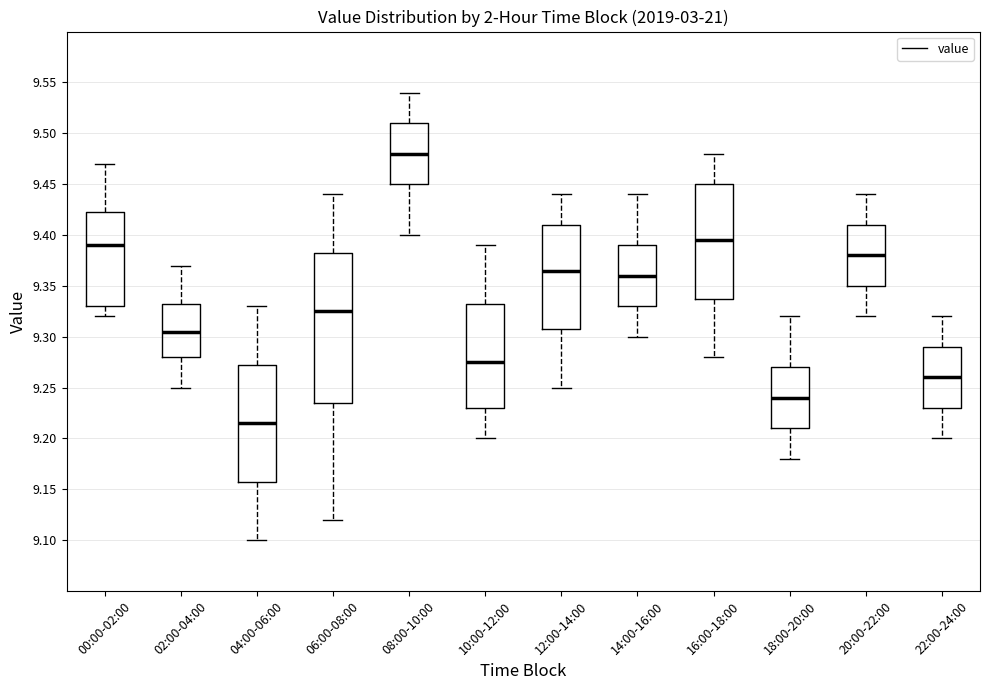

Which box's median line is the lowest?

04:00-06:00